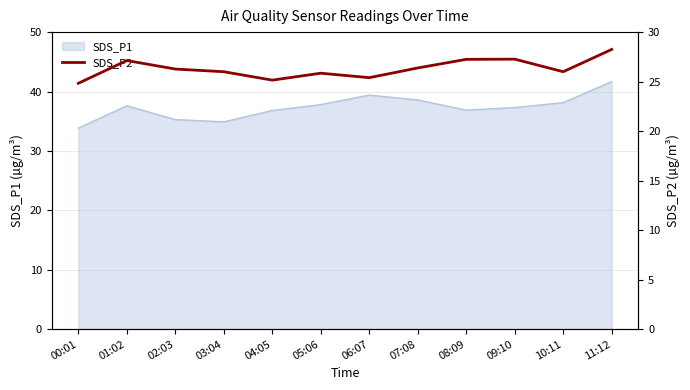

Does the chart have visible grid lines?

Yes